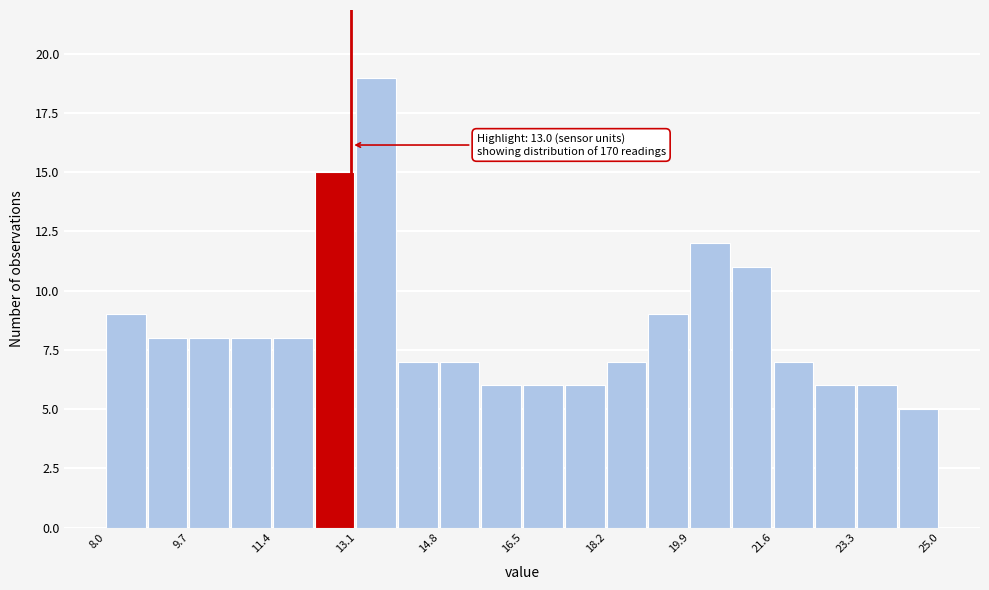

Over which range of the x-axis is the bar tallest?

13.10 to 13.95